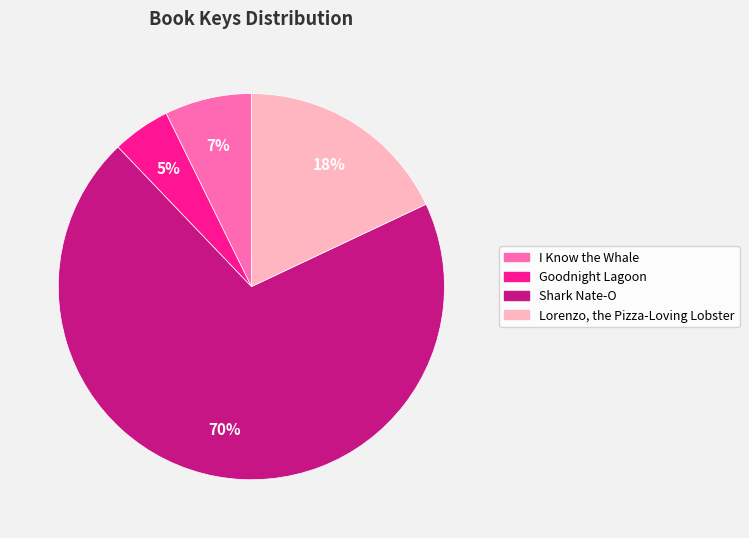

What percentage is the Lorenzo, the Pizza-Loving Lobster slice, to the nearest percent?

18%